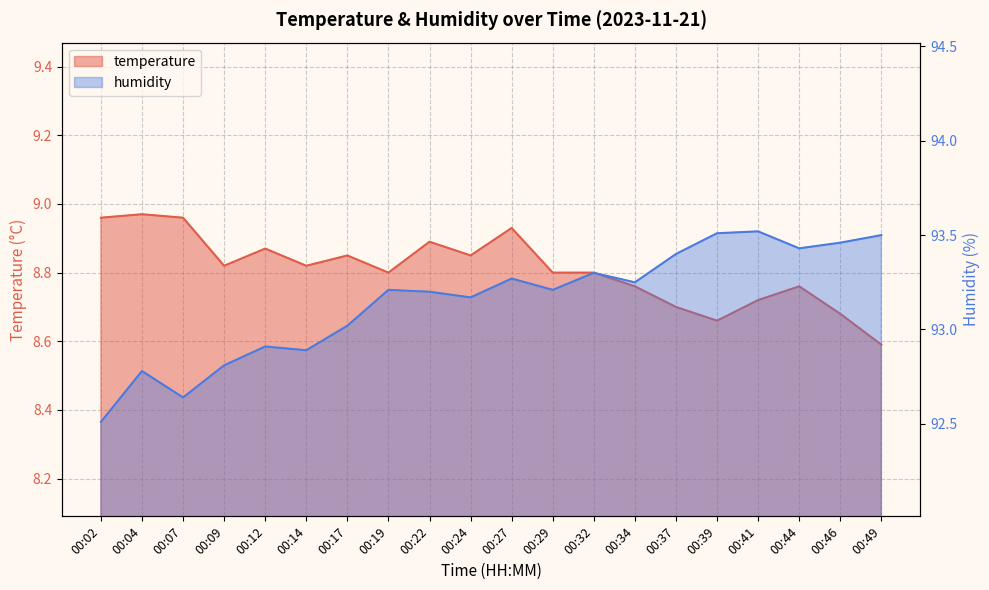

What is the difference between the maximum and second lowest values in the humidity series?

0.9